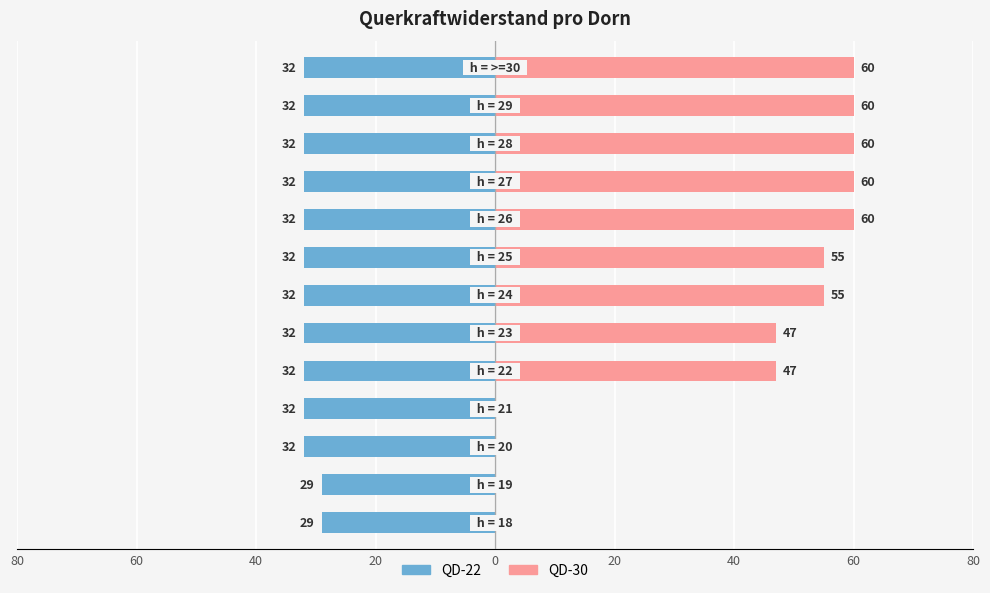

The QD-30 series shows 0 at 60. True or false?

True